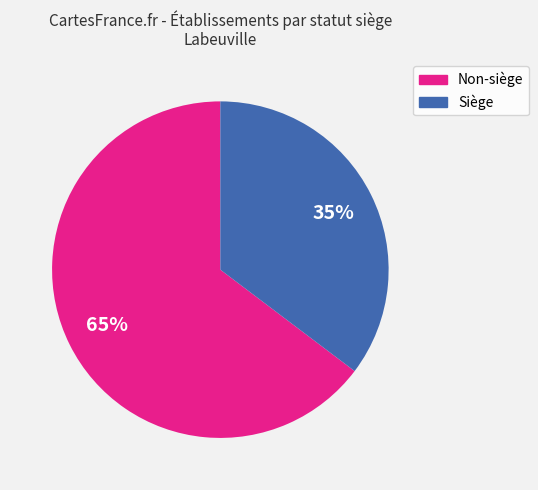

How many slices are in this pie chart?

2